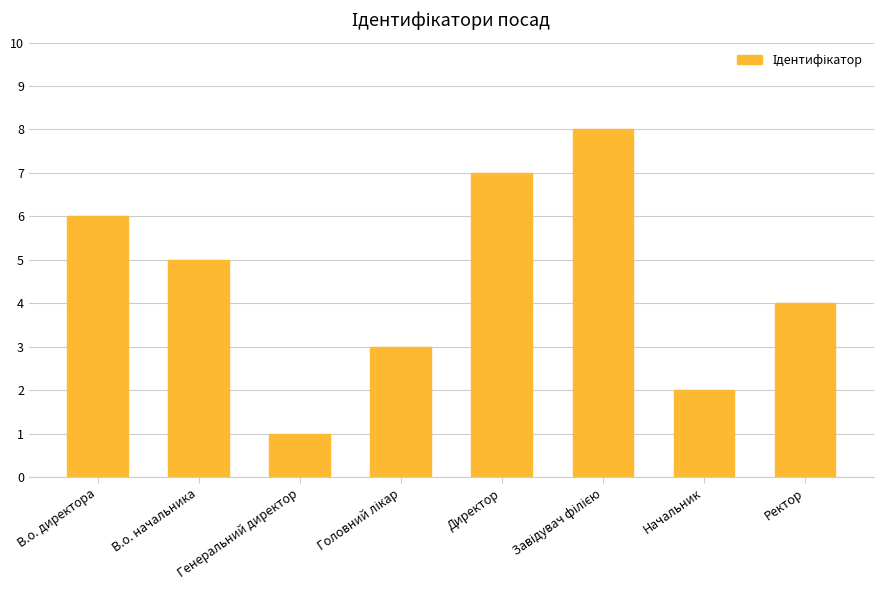

What is the difference between the second highest and minimum values?

6